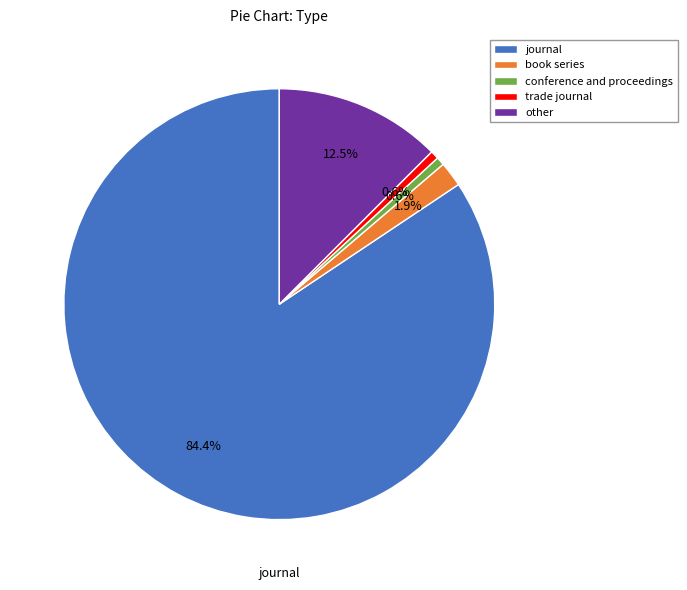

What percentage is NOT represented by journal?

15.6%